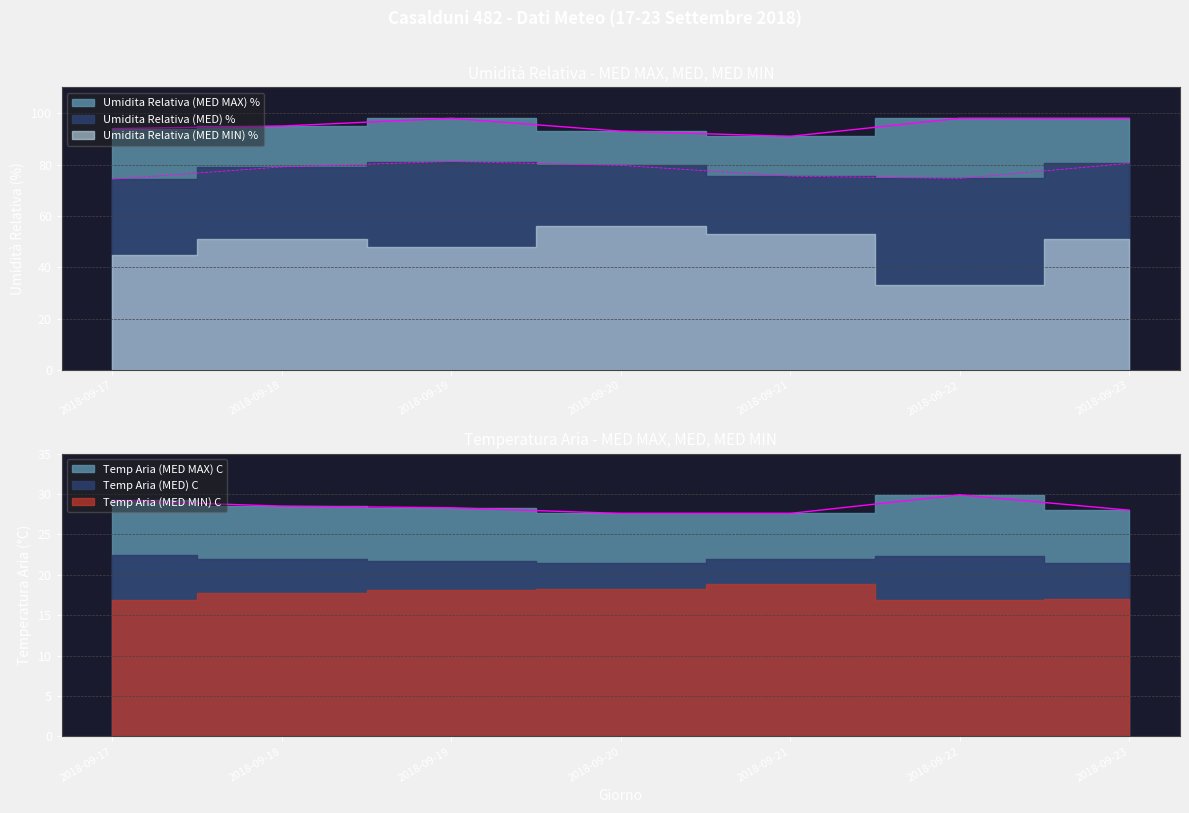

Is the value of Umidita Relativa (MED MAX) % at 2018-09-23 greater than the value of Umidita Relativa (MED) % at 2018-09-22?

Yes